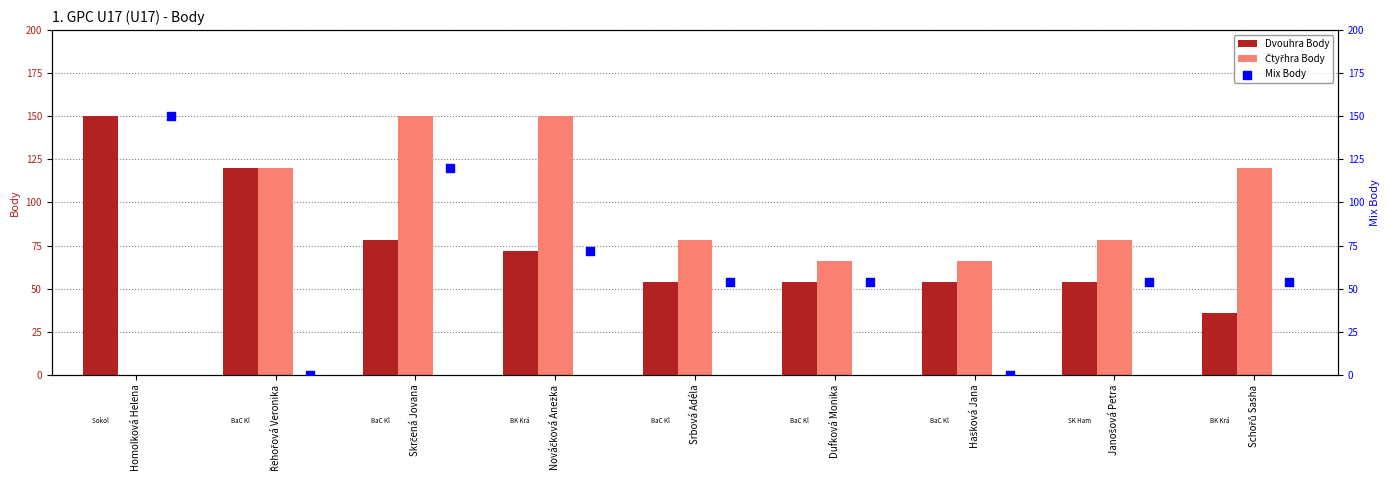

Is the value of Dvouhra Body at Schořů Sasha greater than the value of Čtyřhra Body at Nováčková Anežka?

No